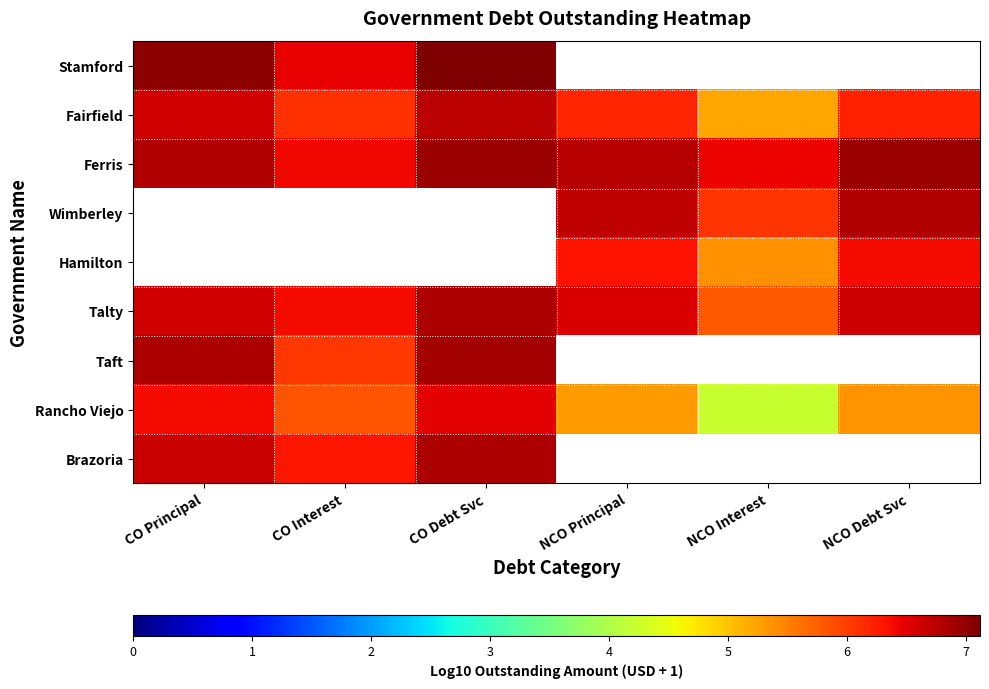

What is the minimum value for Stamford?

6.5